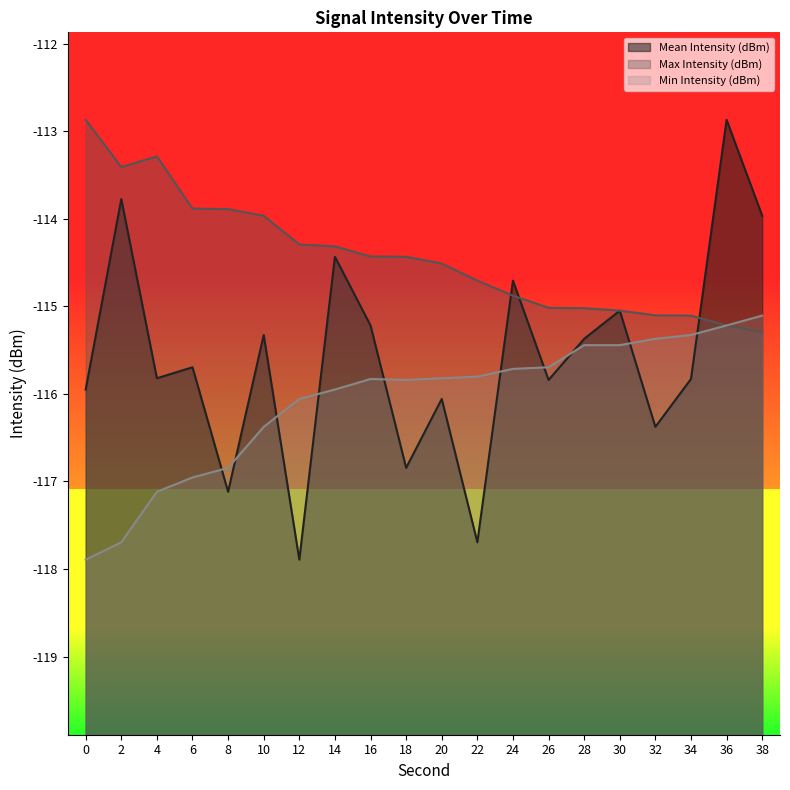

Reading left to right, list all the values displayed in this chart.

Mean Intensity (dBm): 0=-115.9	2=-113.8	4=-115.8	6=-115.7	8=-117.1	10=-115.3	12=-117.9	14=-114.4	16=-115.2	18=-116.8	20=-116.1	22=-117.7	24=-114.7	26=-115.8	28=-115.4	30=-115.0	32=-116.4	34=-115.8	36=-112.9	38=-114.0
Max Intensity (dBm): 0=-112.9	2=-113.4	4=-113.3	6=-113.9	8=-113.9	10=-114.0	12=-114.3	14=-114.3	16=-114.4	18=-114.4	20=-114.5	22=-114.7	24=-114.9	26=-115.0	28=-115.0	30=-115.0	32=-115.1	34=-115.1	36=-115.2	38=-115.3
Min Intensity (dBm): 0=-117.9	2=-117.7	4=-117.1	6=-117.0	8=-116.8	10=-116.4	12=-116.1	14=-115.9	16=-115.8	18=-115.8	20=-115.8	22=-115.8	24=-115.7	26=-115.7	28=-115.4	30=-115.4	32=-115.4	34=-115.3	36=-115.2	38=-115.1